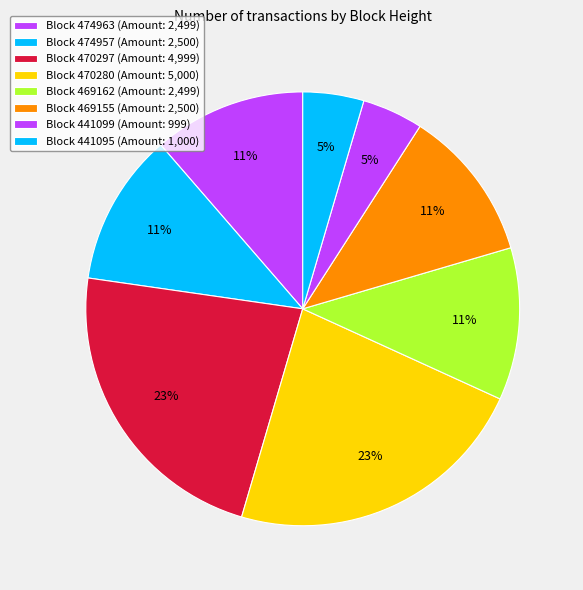

How many slices are in this pie chart?

8